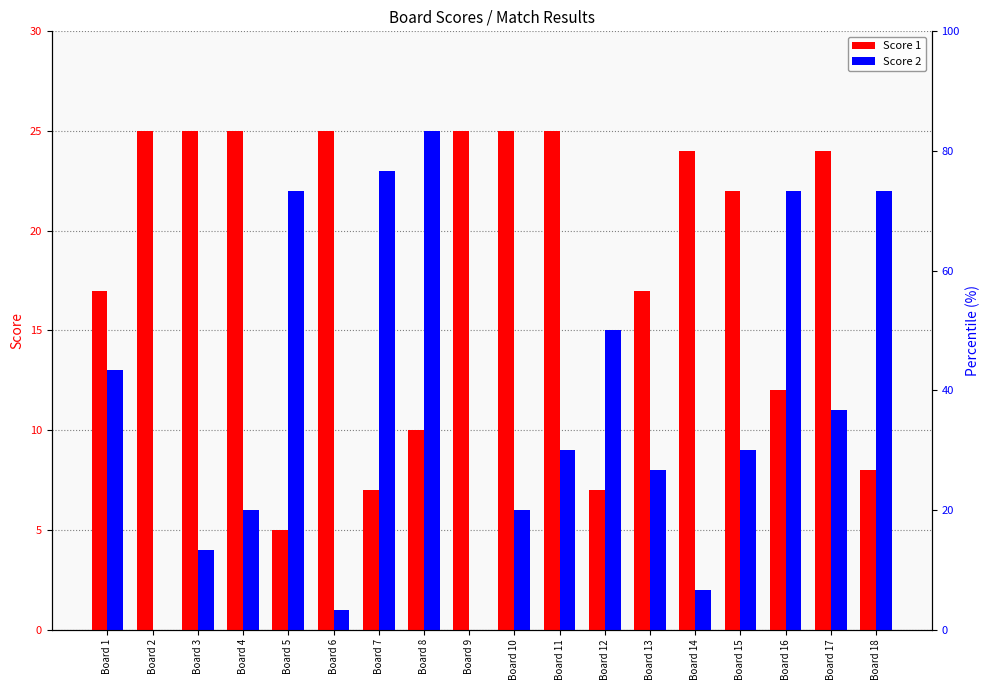

At which category does the chart reach its minimum across all series?

Board 2